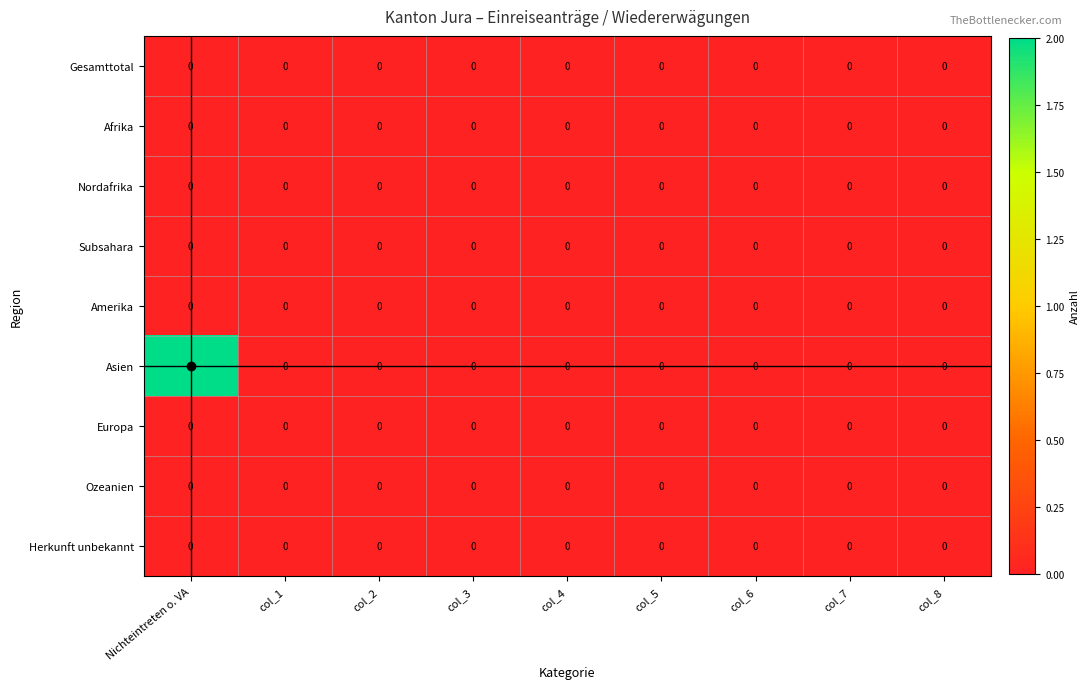

The Subsahara series shows 0 at col_8. True or false?

True